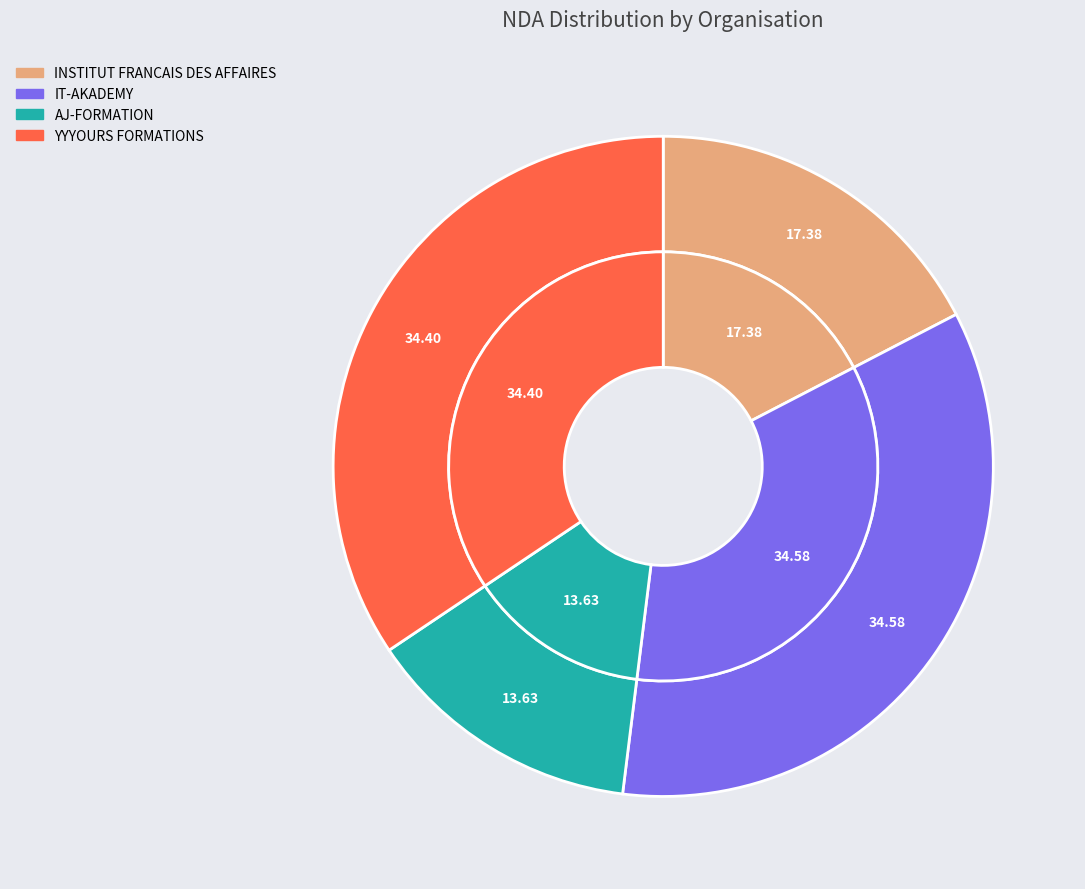

To the nearest percent, what portion does INSTITUT FRANCAIS DES AFFAIRES represent?

17%